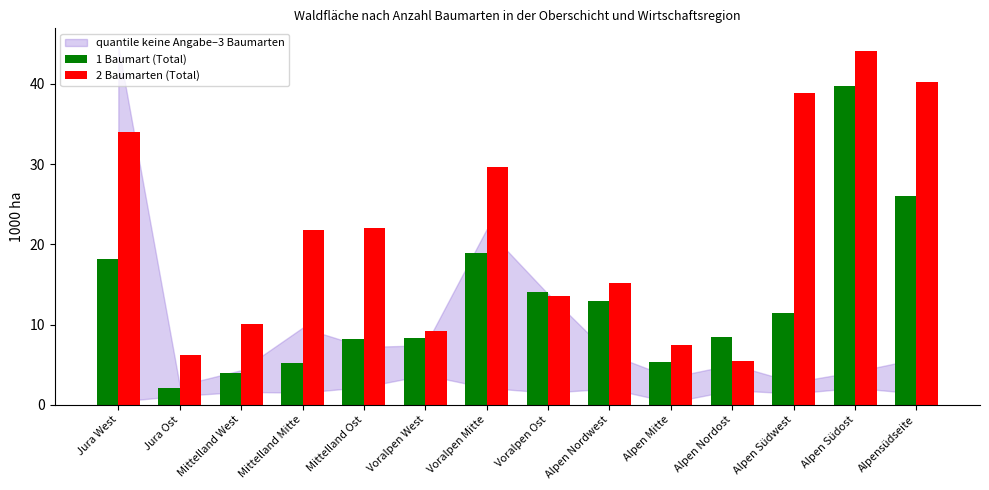

At which category is the sum across all series the highest?

Alpen Südost